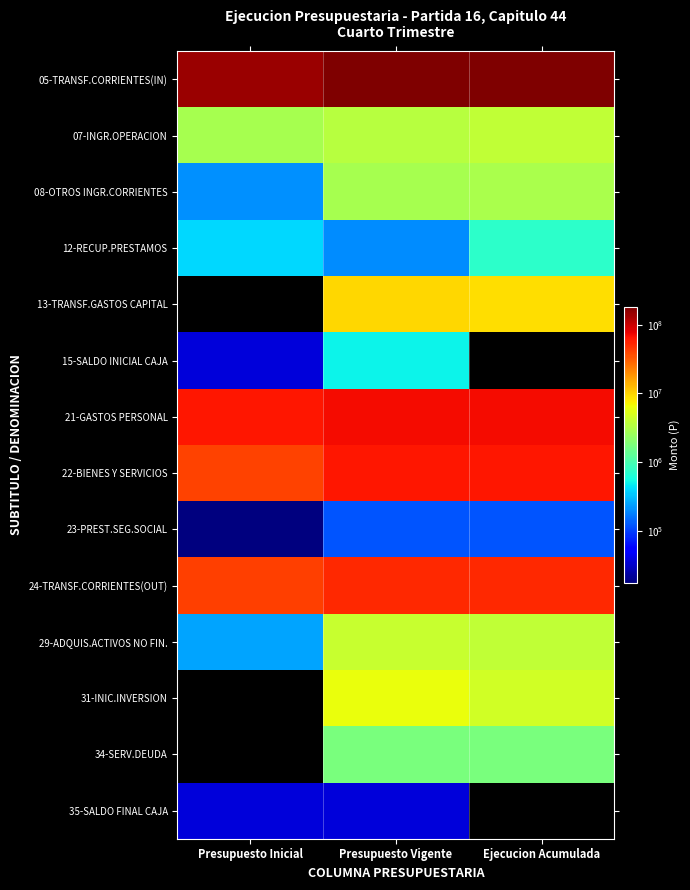

Rank the series by their maximum value, from highest to lowest.

05-TRANSF.CORRIENTES(IN), 21-GASTOS PERSONAL, 22-BIENES Y SERVICIOS, 24-TRANSF.CORRIENTES(OUT), 13-TRANSF.GASTOS CAPITAL, 31-INIC.INVERSION, 29-ADQUIS.ACTIVOS NO FIN., 07-INGR.OPERACION, 08-OTROS INGR.CORRIENTES, 34-SERV.DEUDA, 12-RECUP.PRESTAMOS, 15-SALDO INICIAL CAJA, 23-PREST.SEG.SOCIAL, 35-SALDO FINAL CAJA